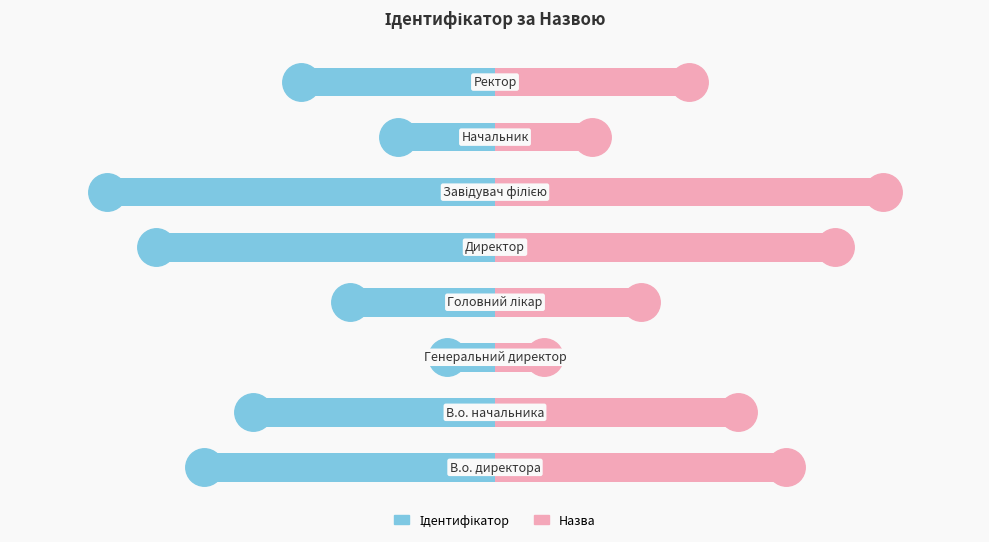

Which series reaches the maximum Y coordinate?

Назва